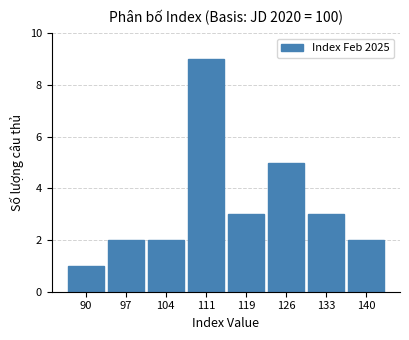

What is the height of the bar covering 136 to 143 on the x-axis? Neither the bar edges nor the heights are printed on the chart, so give them approximately, as read against the axes.

2